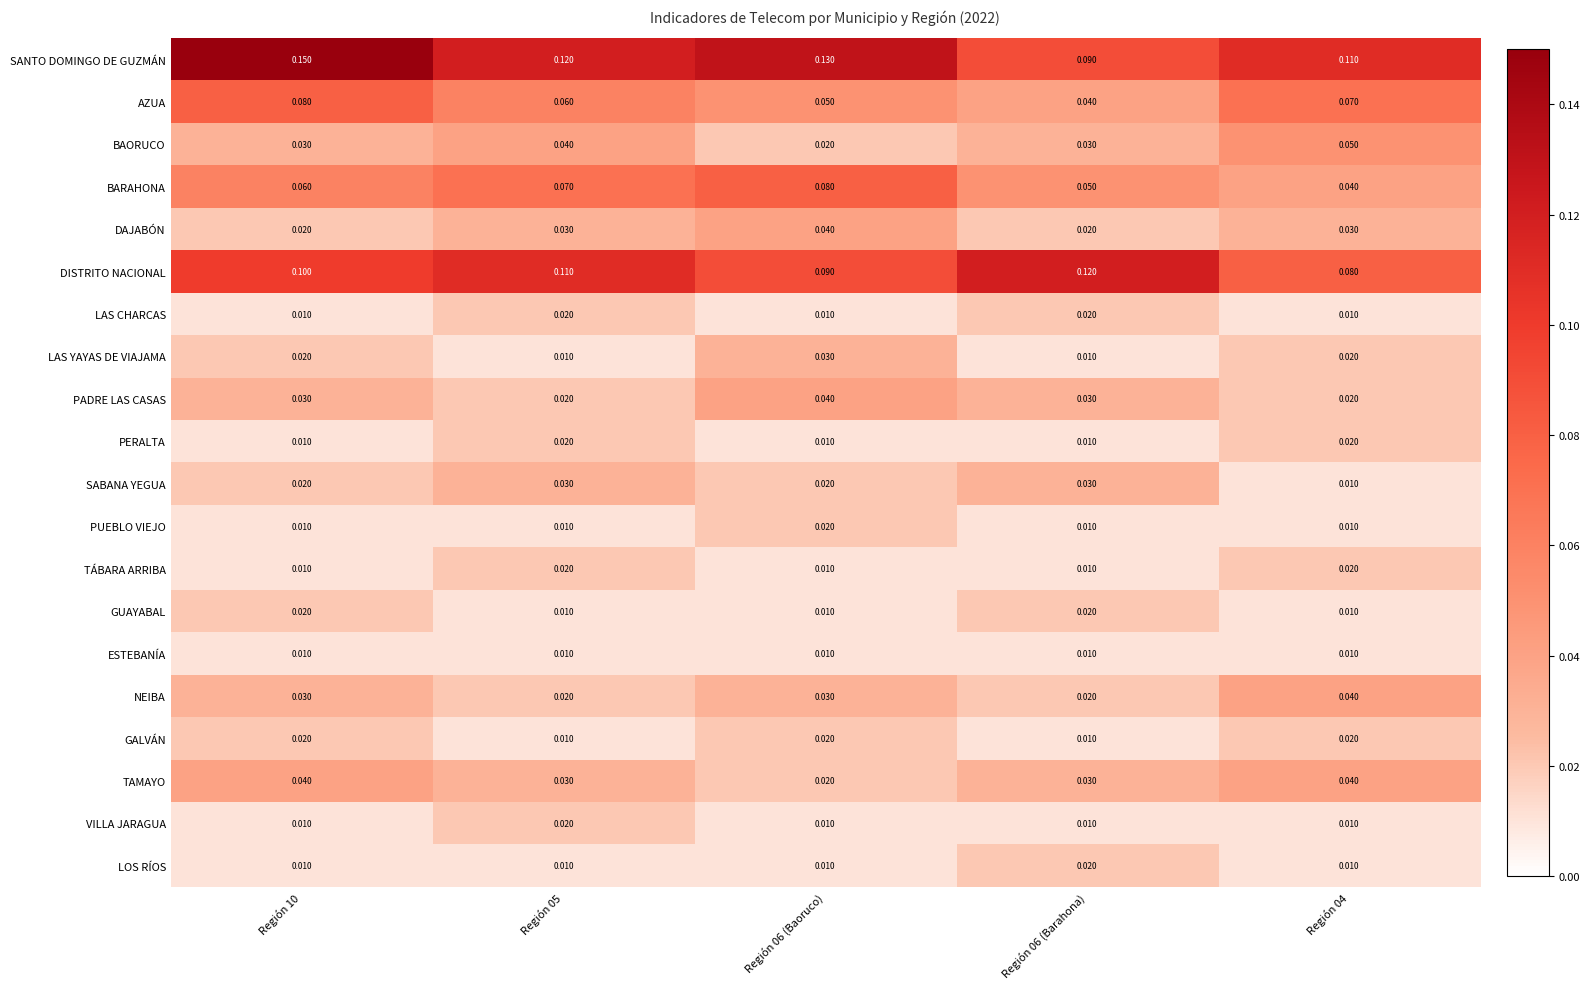

What is the total value across all series at Región 10?

0.7